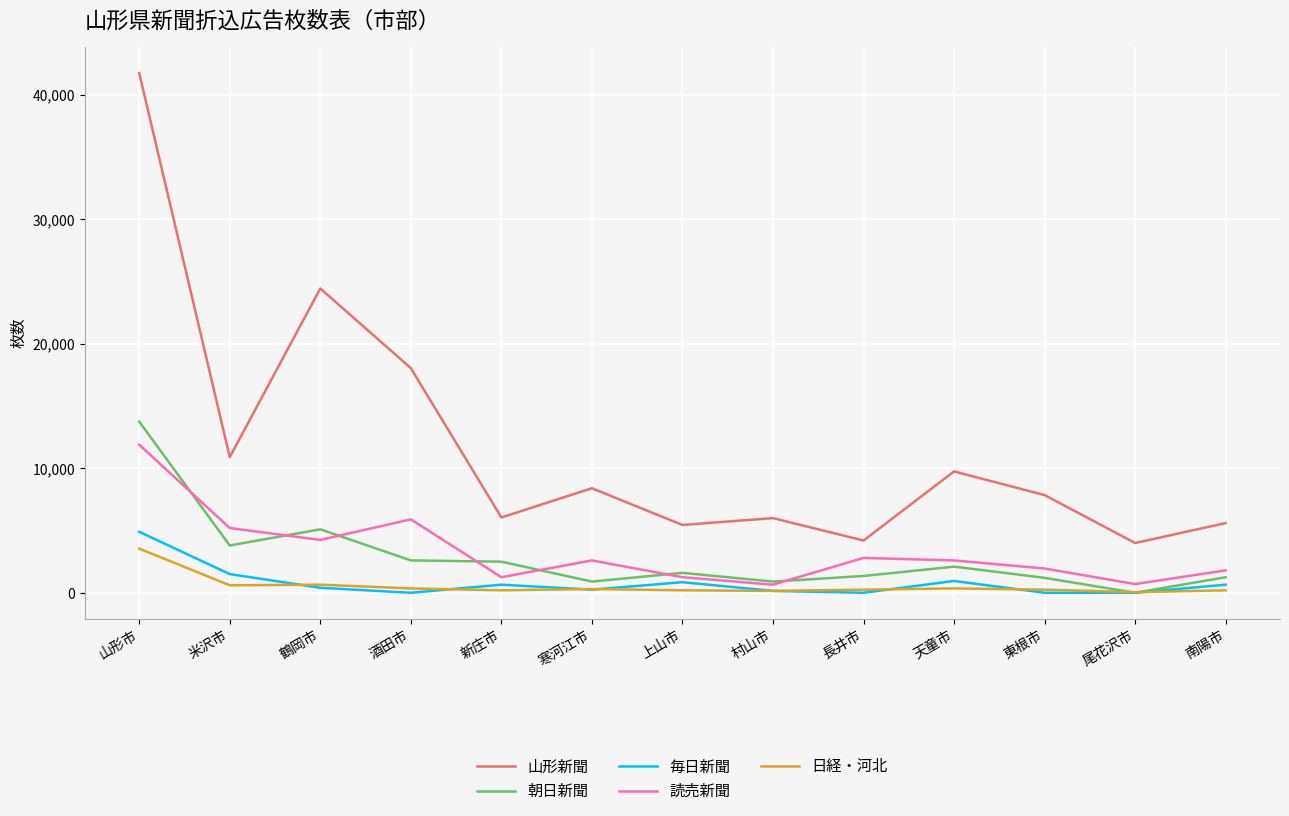

True or false: 山形新聞 and 日経・河北 cross at least once.

False